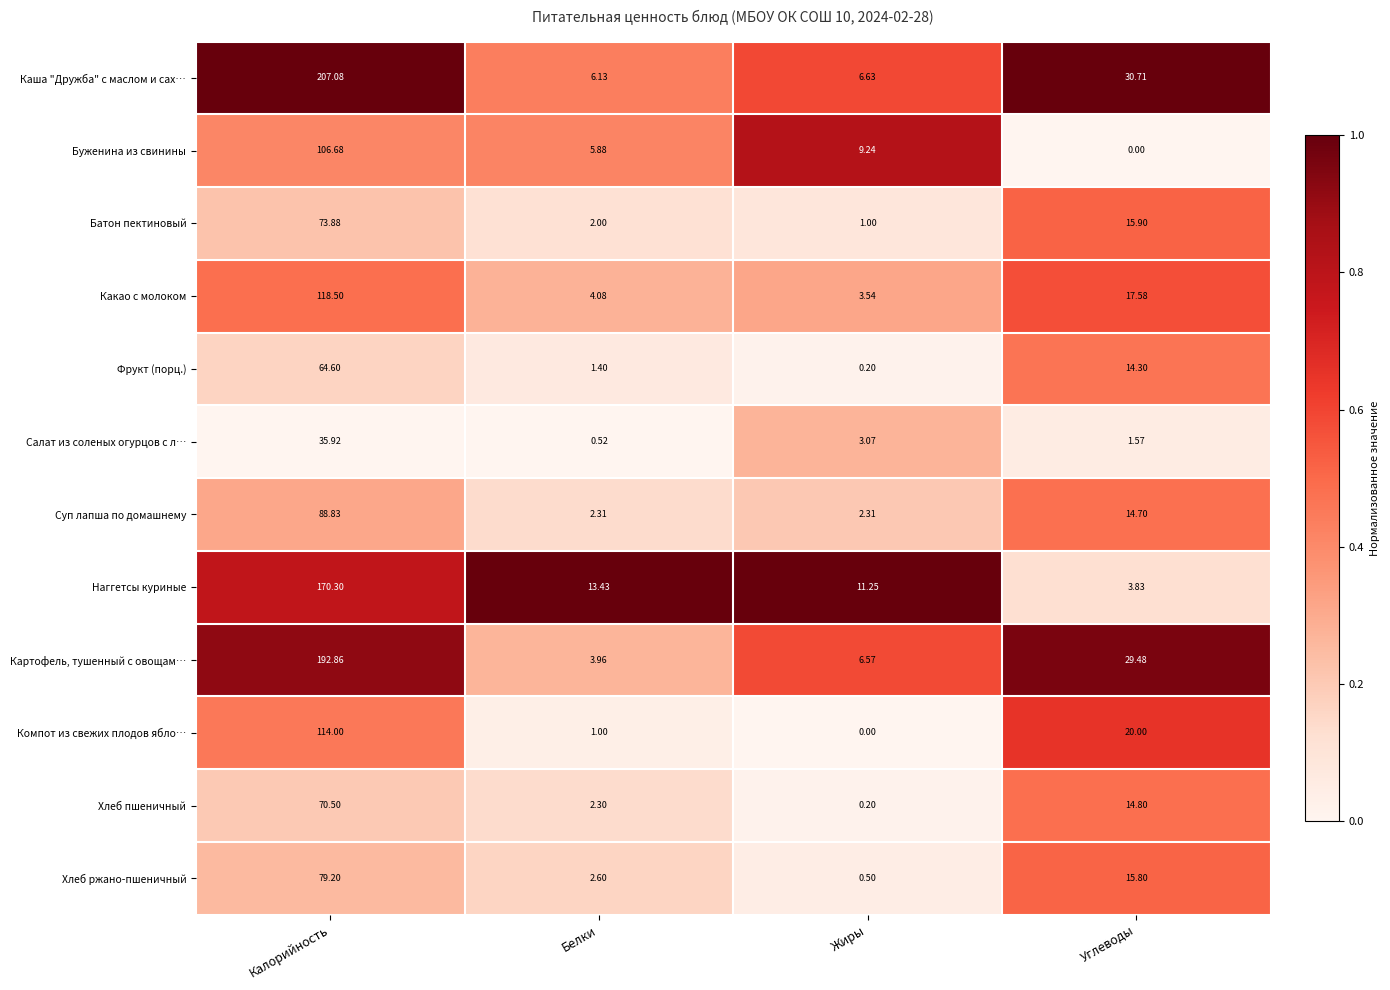

At which label does Каша "Дружба" с маслом и сах… first exceed 30?

Калорийность